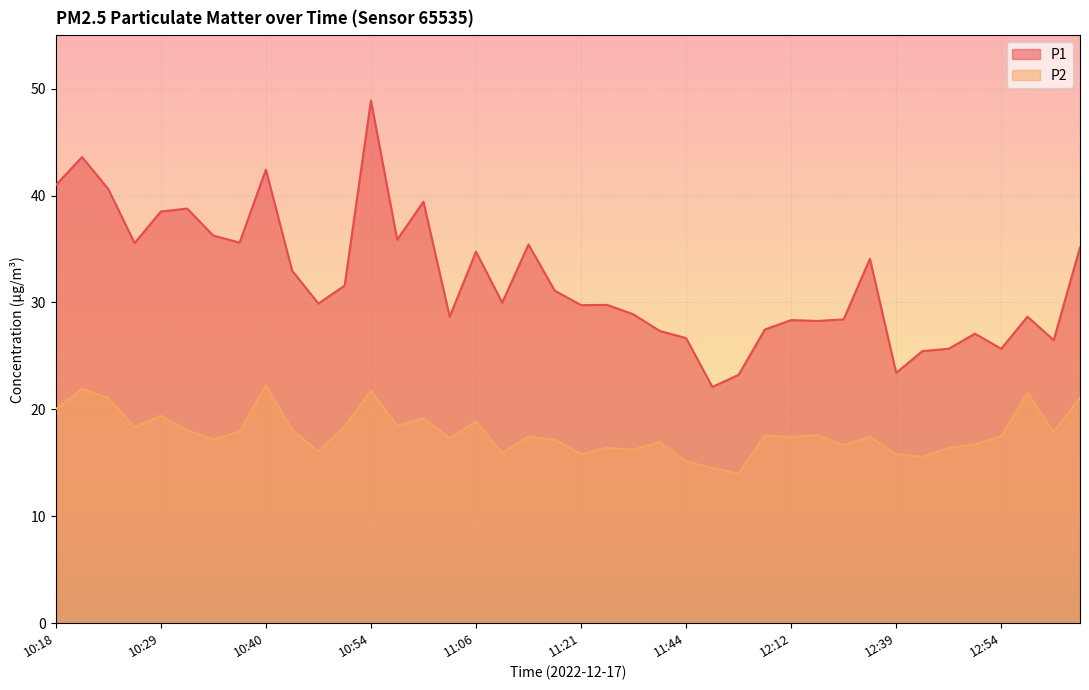

At which category is the sum across all series the highest?

10:54